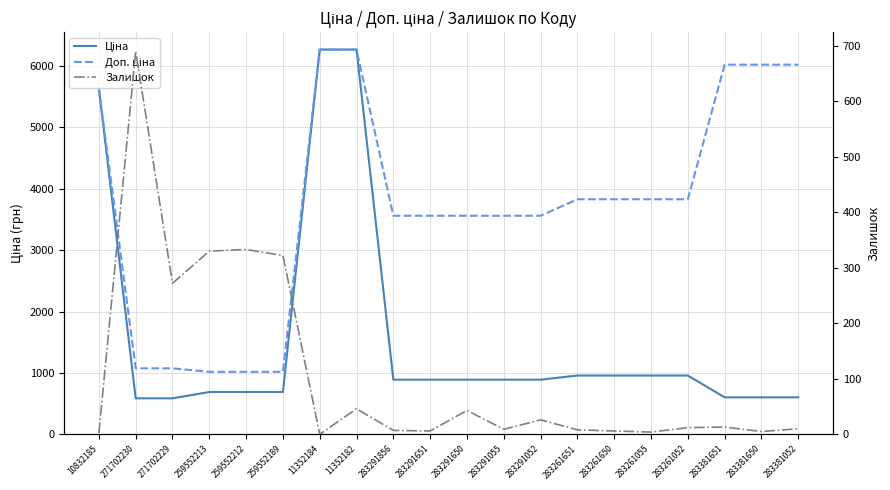

What is the average value of the Ціна series?

1574.6